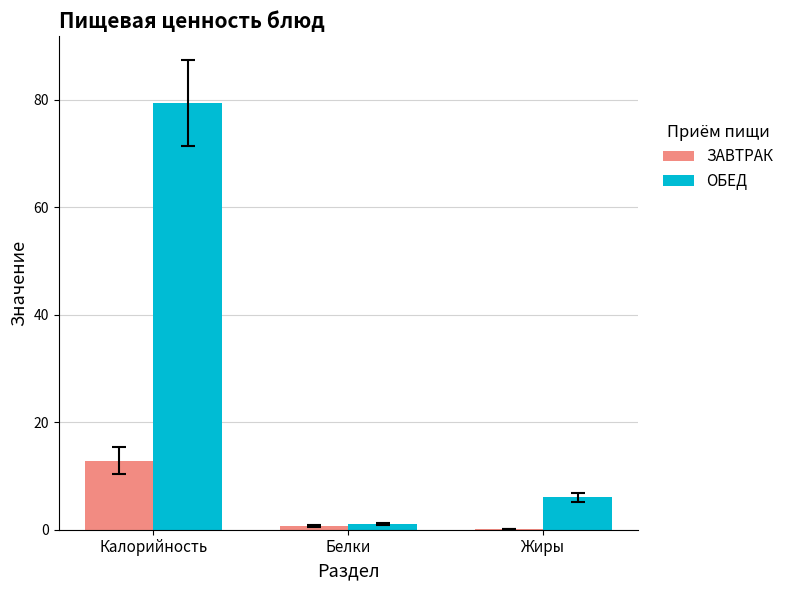

How many groups of bars are there?

3